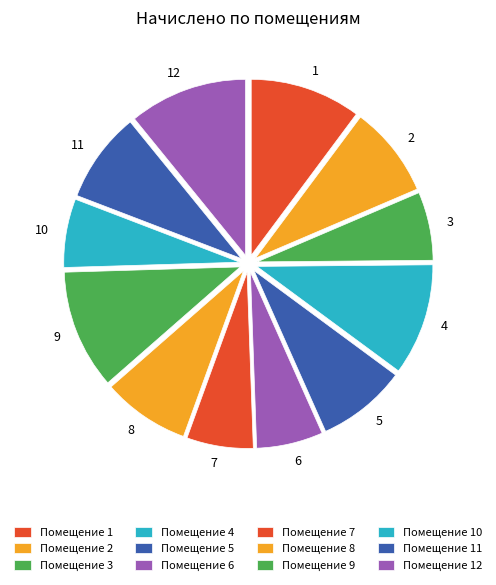

Does 1 represent more than half of the total?

No